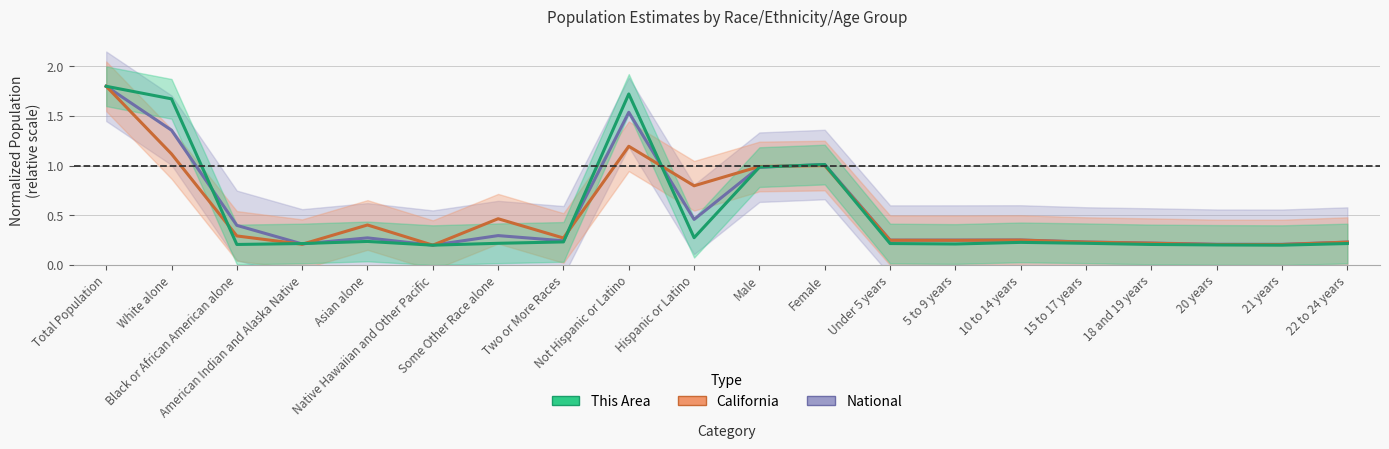

Reading left to right, transcribe all the data shown in this chart.

This Area: Total Population=1.8	White alone=1.7	Black or African American alone=0.2	American Indian and Alaska Native=0.2	Asian alone=0.2	Native Hawaiian and Other Pacific=0.2	Some Other Race alone=0.2	Two or More Races=0.2	Not Hispanic or Latino=1.7	Hispanic or Latino=0.3	Male=1.0	Female=1.0	Under 5 years=0.2	5 to 9 years=0.2	10 to 14 years=0.2	15 to 17 years=0.2	18 and 19 years=0.2	20 years=0.2	21 years=0.2	22 to 24 years=0.2
California: Total Population=1.8	White alone=1.1	Black or African American alone=0.3	American Indian and Alaska Native=0.2	Asian alone=0.4	Native Hawaiian and Other Pacific=0.2	Some Other Race alone=0.5	Two or More Races=0.3	Not Hispanic or Latino=1.2	Hispanic or Latino=0.8	Male=1.0	Female=1.0	Under 5 years=0.2	5 to 9 years=0.2	10 to 14 years=0.3	15 to 17 years=0.2	18 and 19 years=0.2	20 years=0.2	21 years=0.2	22 to 24 years=0.2
National: Total Population=1.8	White alone=1.4	Black or African American alone=0.4	American Indian and Alaska Native=0.2	Asian alone=0.3	Native Hawaiian and Other Pacific=0.2	Some Other Race alone=0.3	Two or More Races=0.2	Not Hispanic or Latino=1.5	Hispanic or Latino=0.5	Male=1.0	Female=1.0	Under 5 years=0.3	5 to 9 years=0.3	10 to 14 years=0.3	15 to 17 years=0.2	18 and 19 years=0.2	20 years=0.2	21 years=0.2	22 to 24 years=0.2